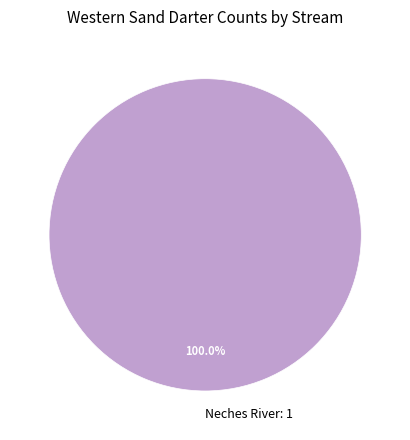

Rank the categories by value from lowest to highest.

Neches River: 1